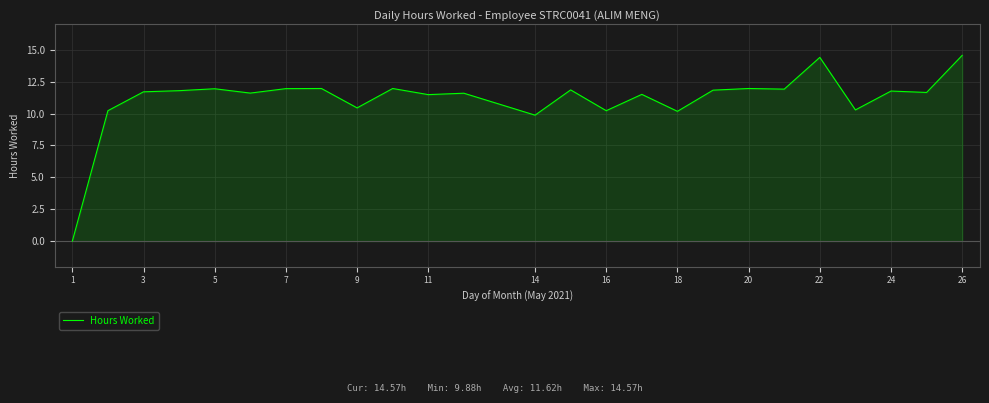

What is the maximum value shown in the chart?

14.6